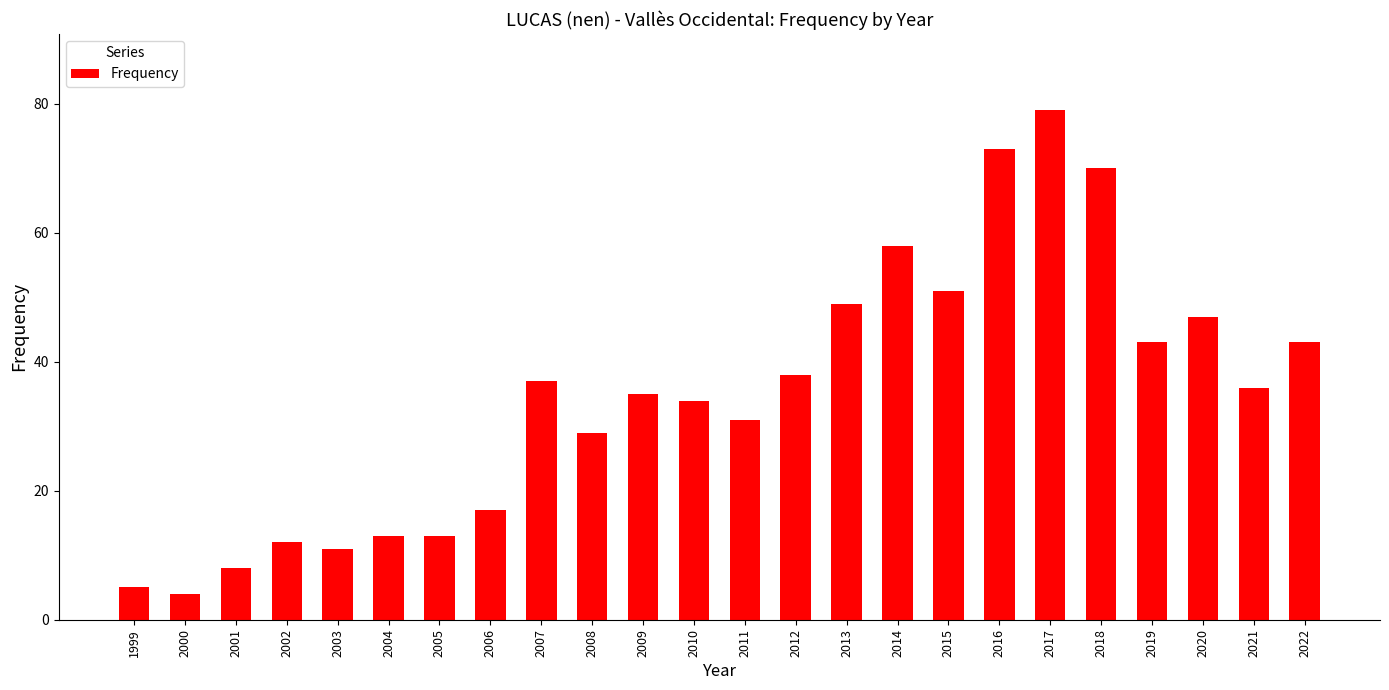

What is the greatest value displayed?

79